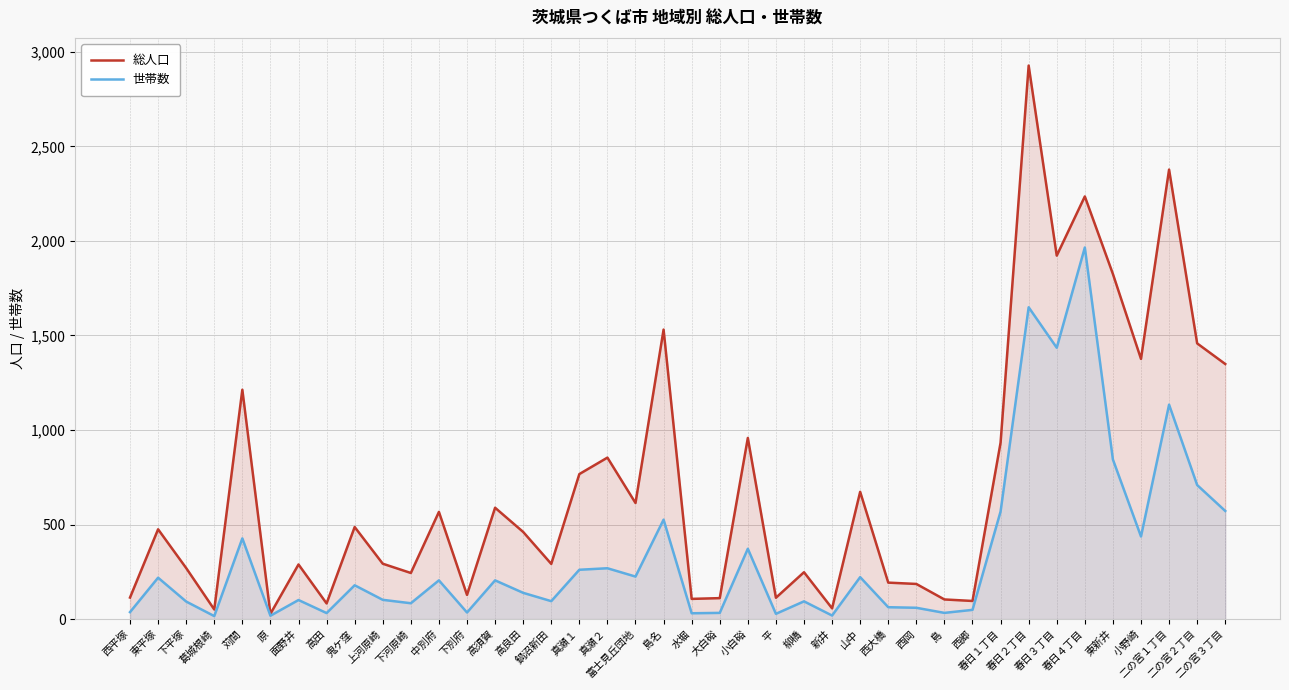

What is the lowest value of the 総人口 series?

28